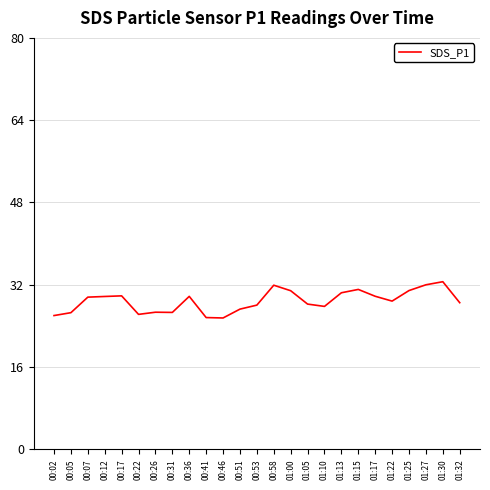

What position from the right is 01:25?

4